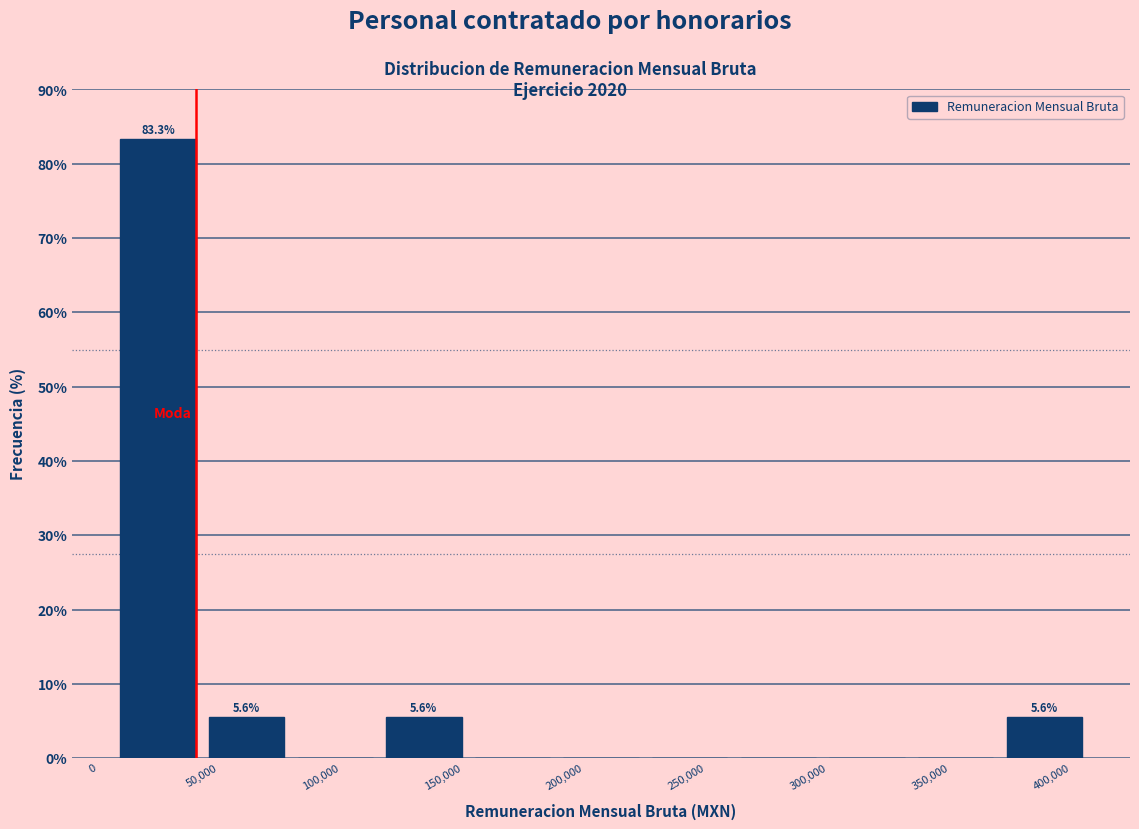

Which range on the x-axis has the tallest bar?

5000 to 45000